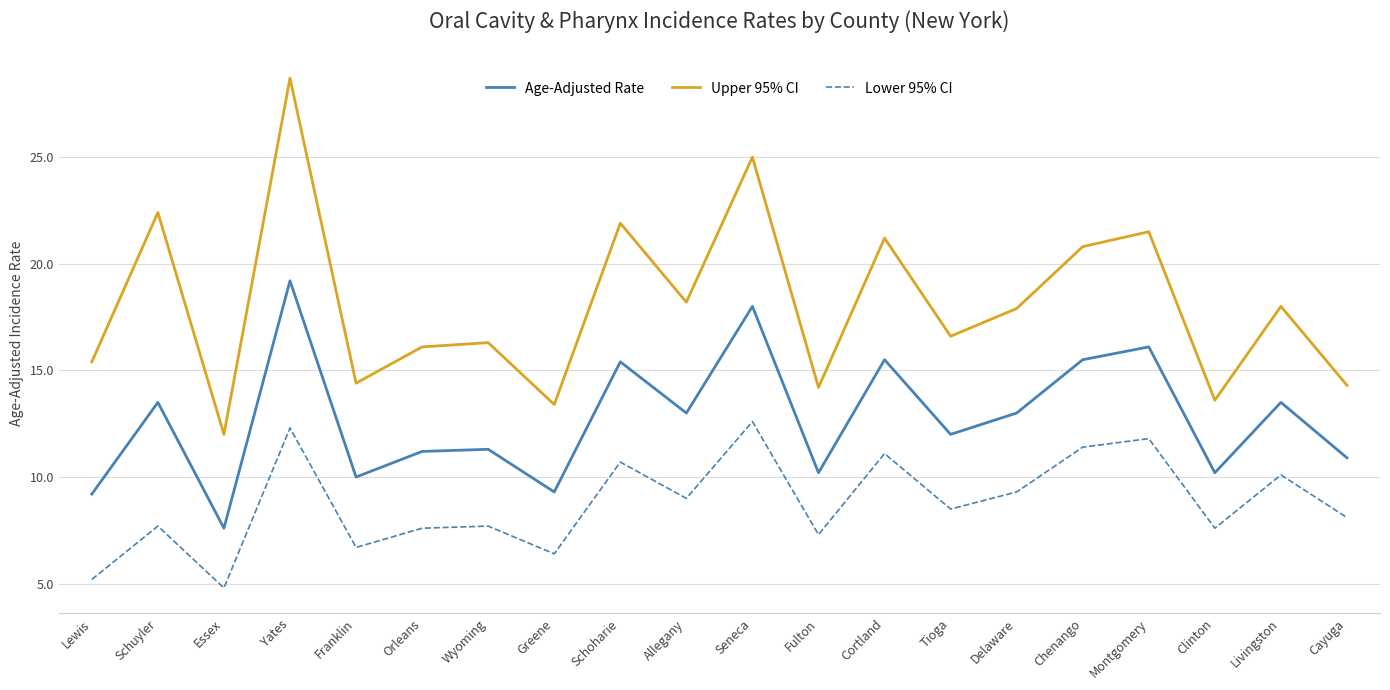

At which category does Upper 95% CI reach its first local valley?

Essex